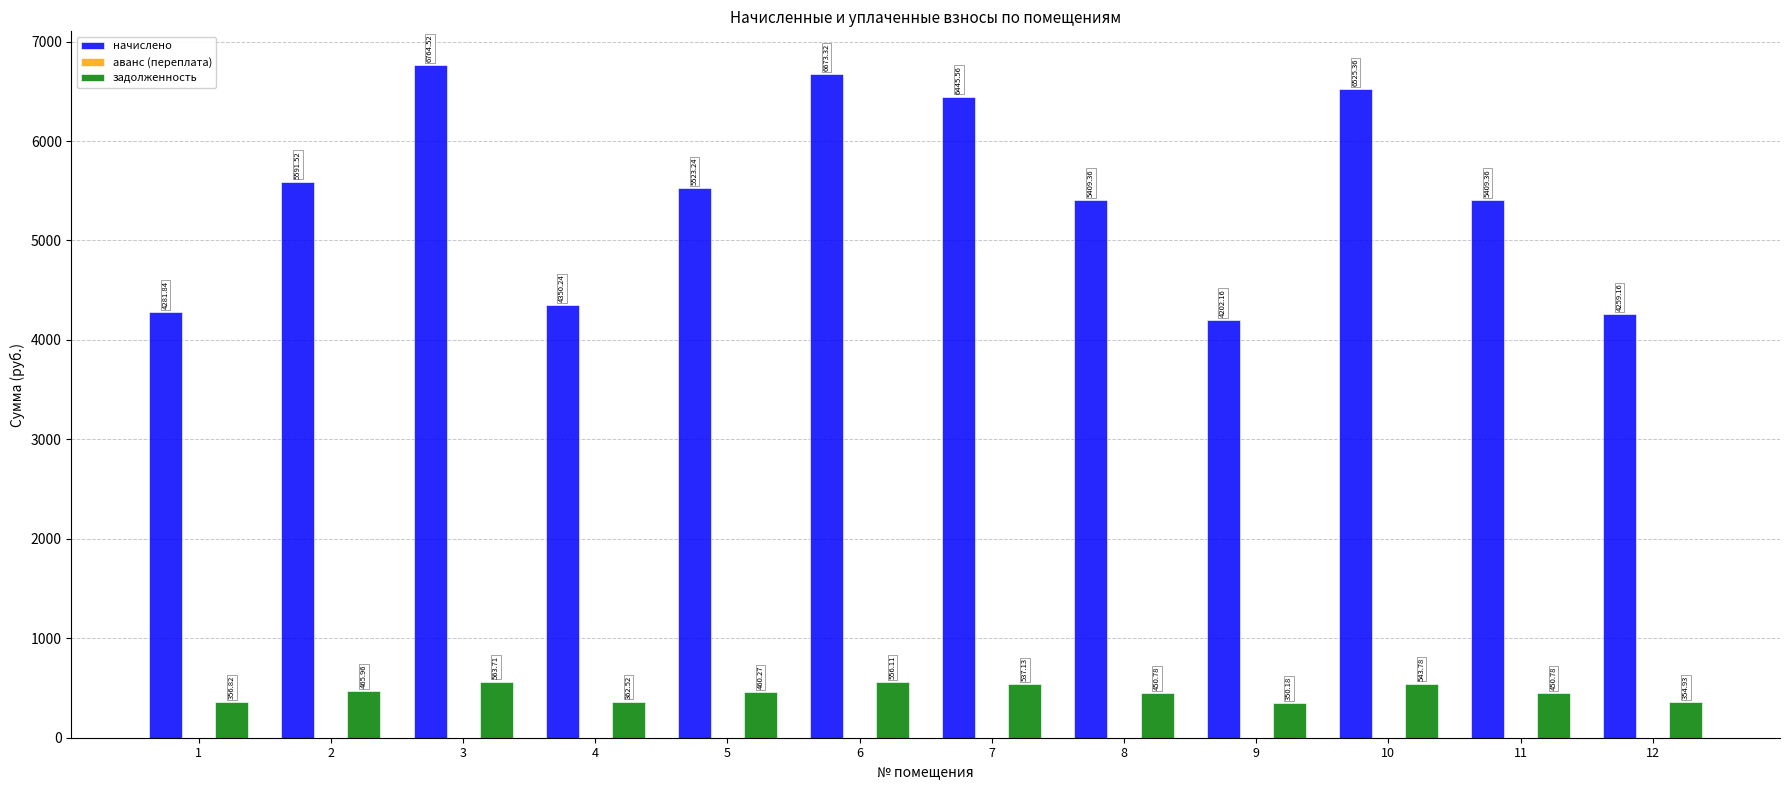

What is the difference between the начислено values at 2 and 4?

1241.3